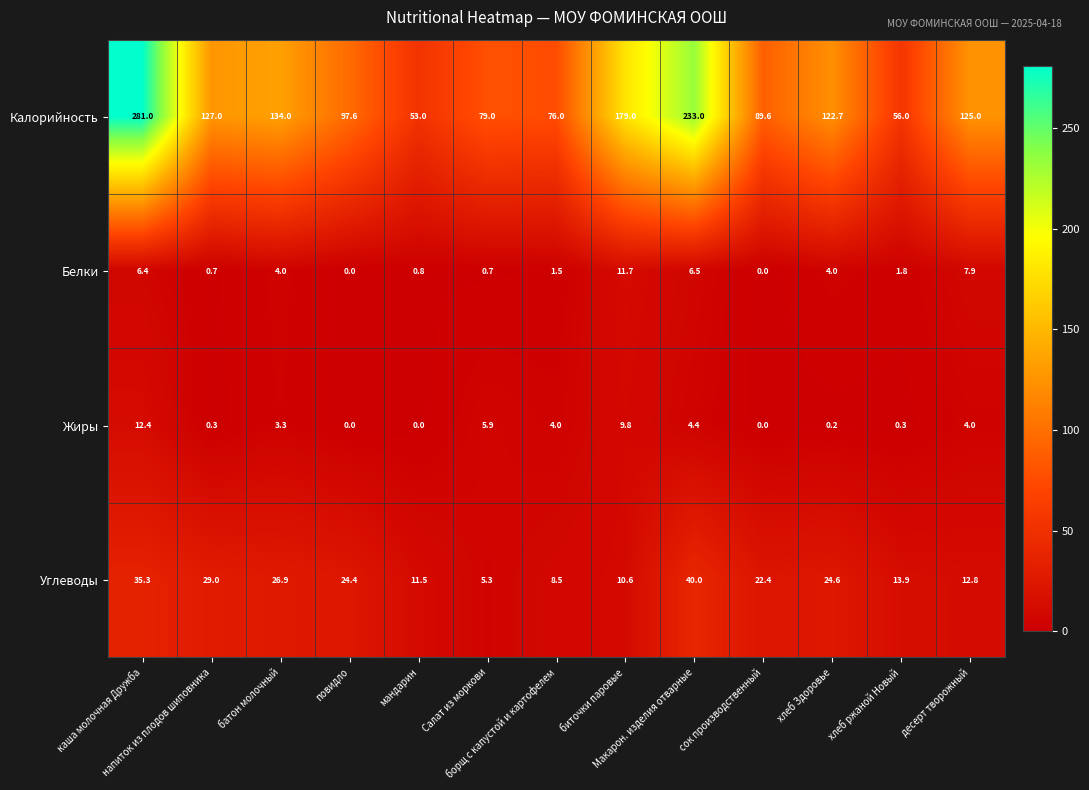

Between биточки паровые and хлеб ржаной Новый, which series saw the biggest shift?

Калорийность